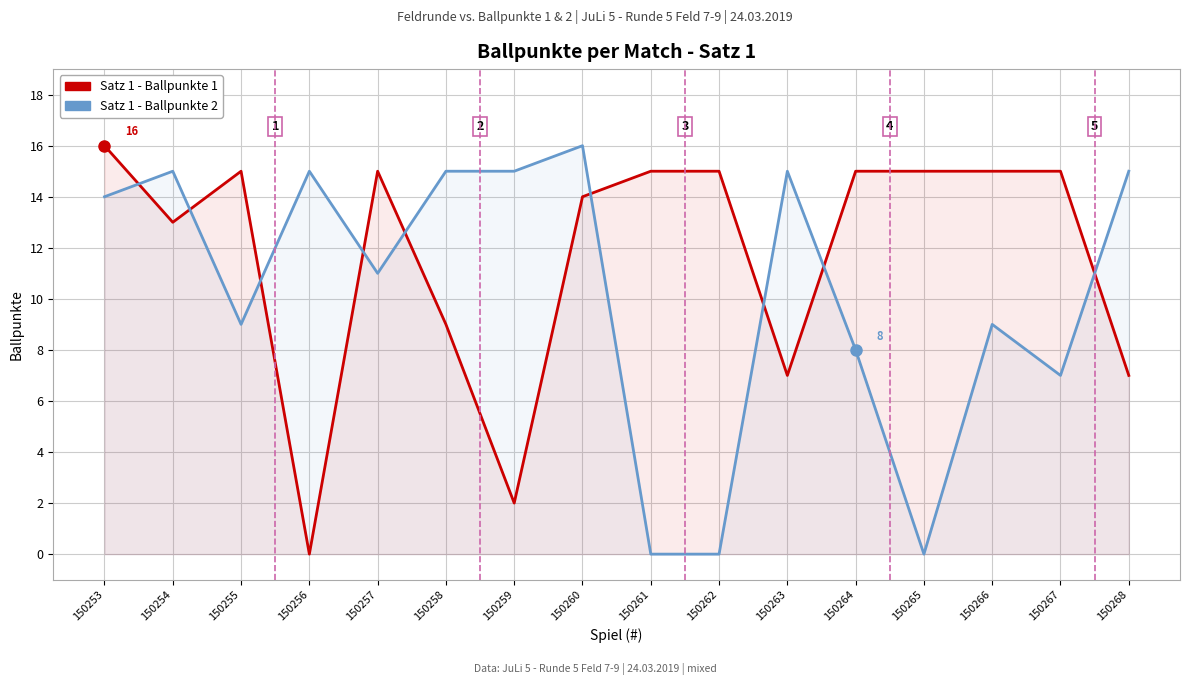

What is the sum of all Satz 1 - Ballpunkte 2 values?

164